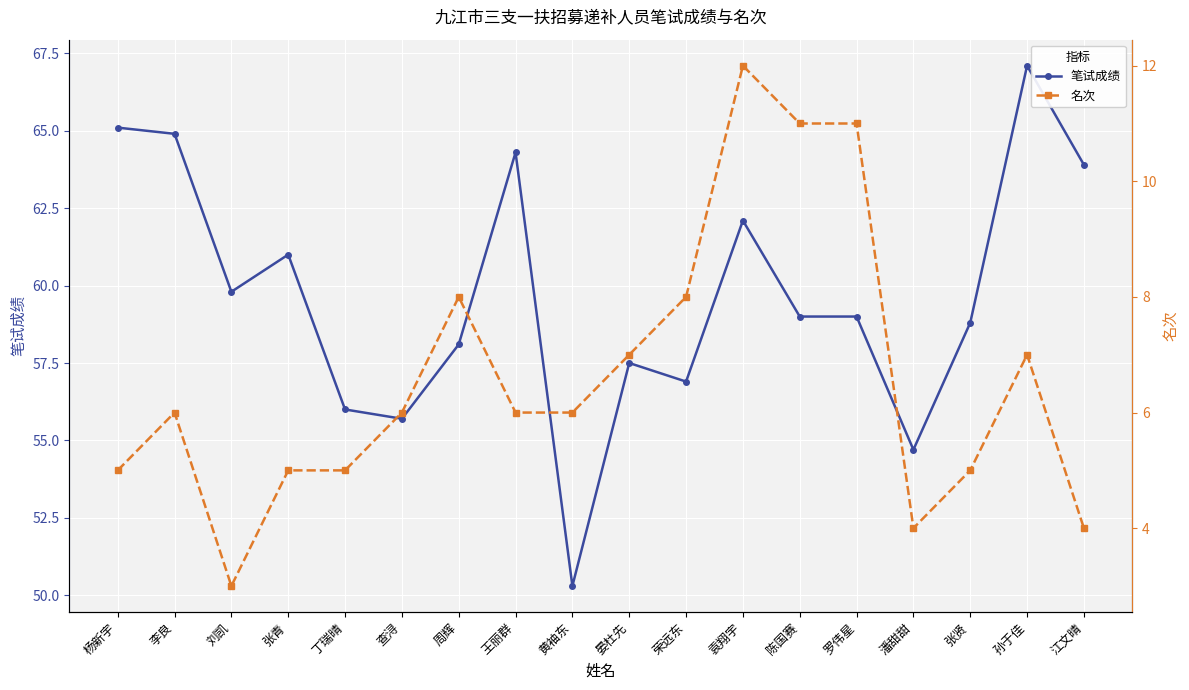

Rank the series by their average value, from highest to lowest.

笔试成绩, 名次